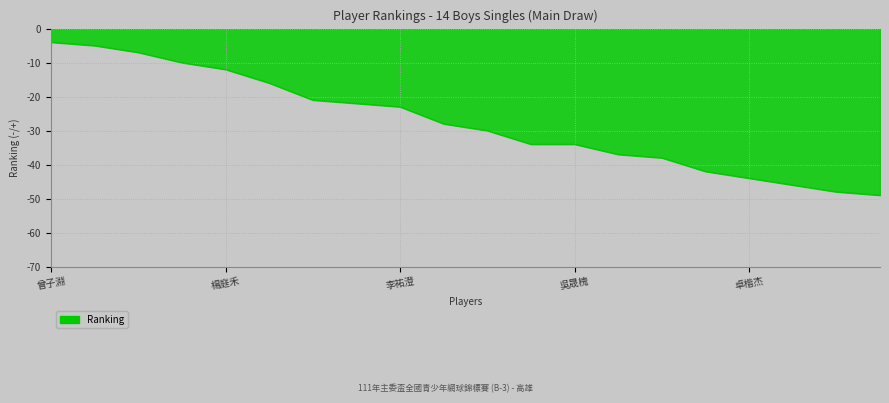

What is the smallest value displayed?

-49